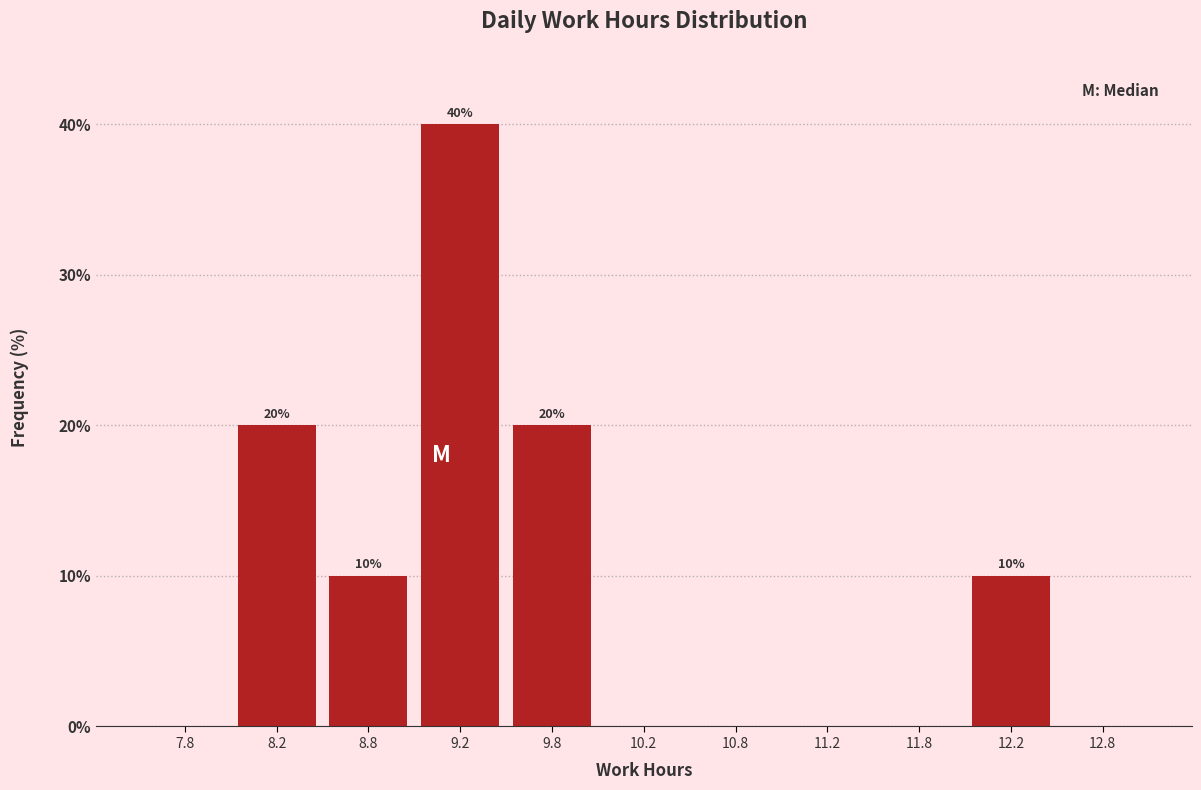

Over which range of the x-axis is the bar tallest?

9.0 to 9.5